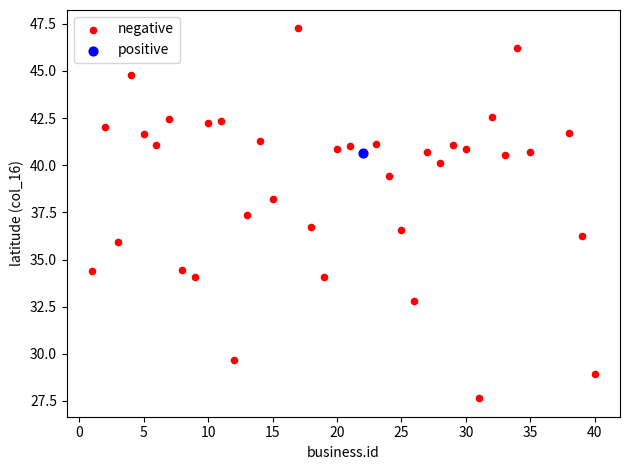

What are all the series names shown in the legend?

negative, positive